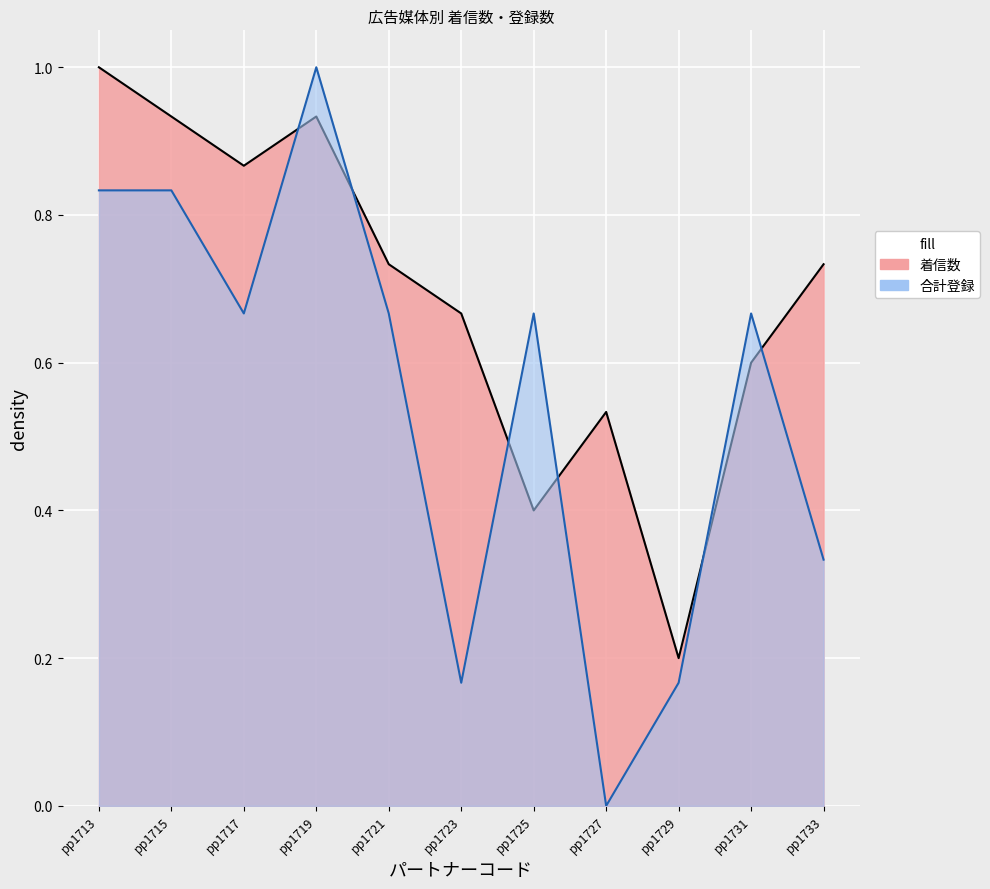

Count the 合計登録 values in the range 0 to 1.

11